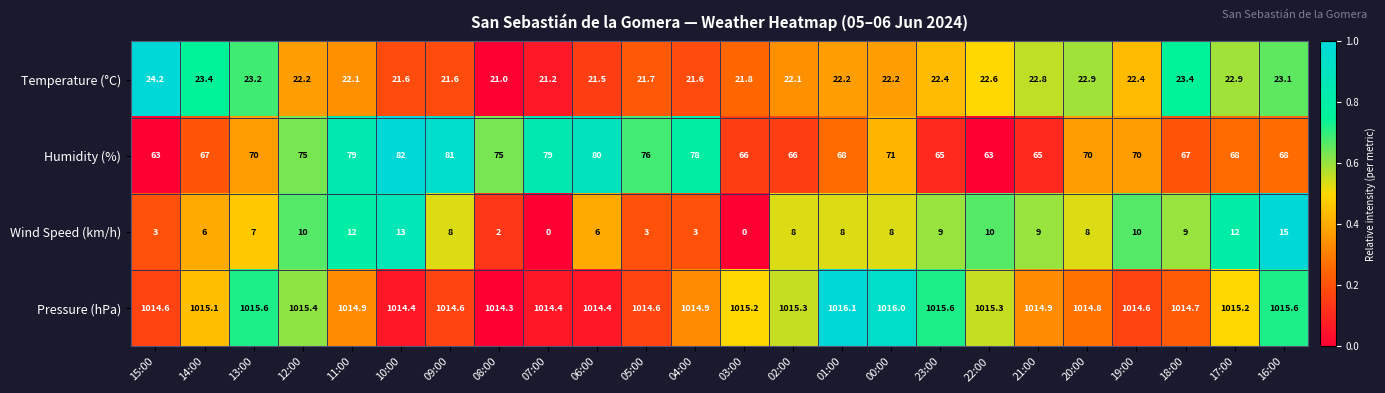

At how many categories does at least one series exceed 0?

24